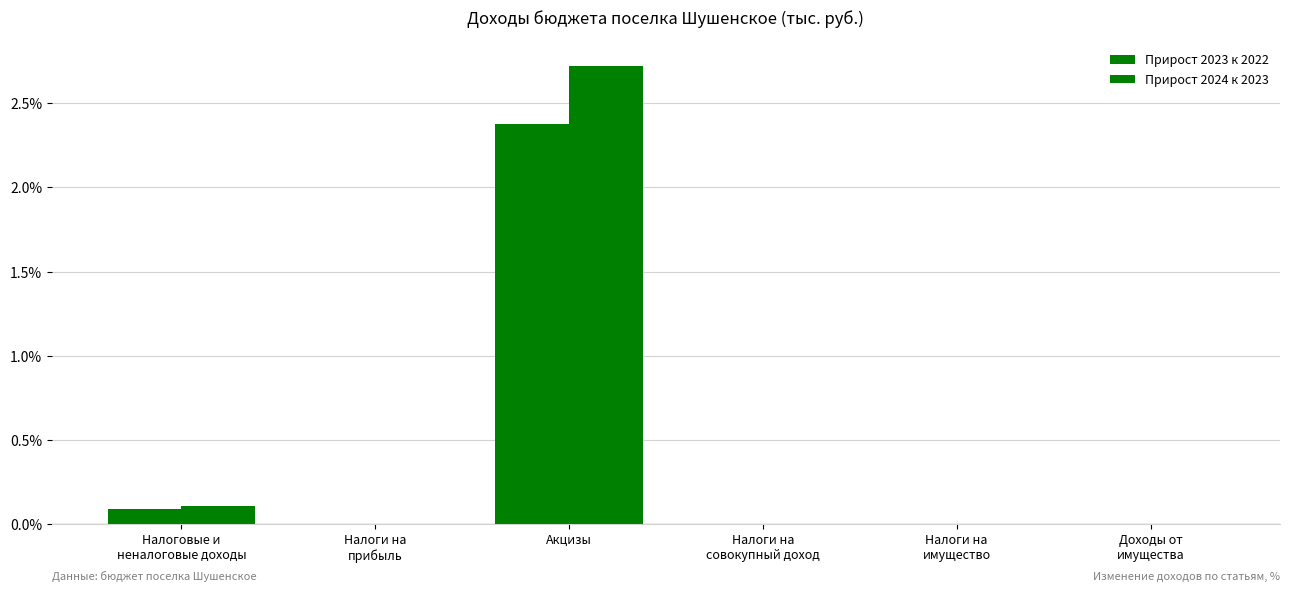

Count the number of data series in this chart.

2